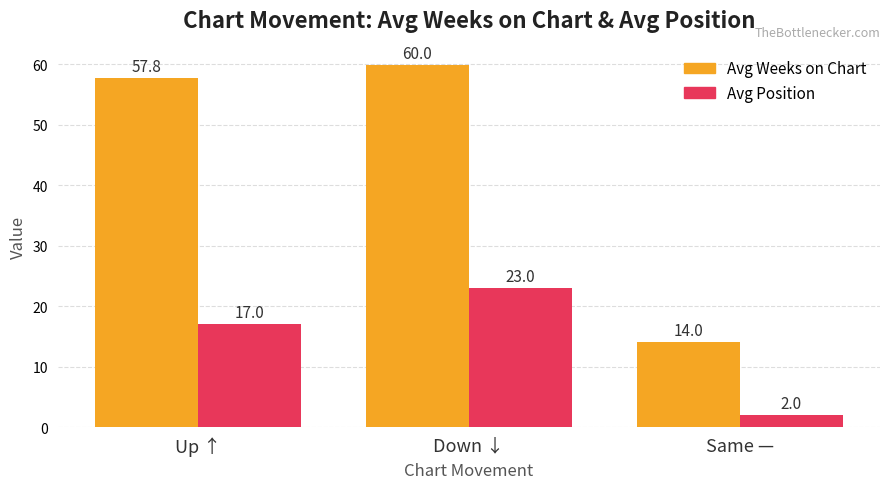

At which label is Avg Weeks on Chart closest to 36?

Up ↑